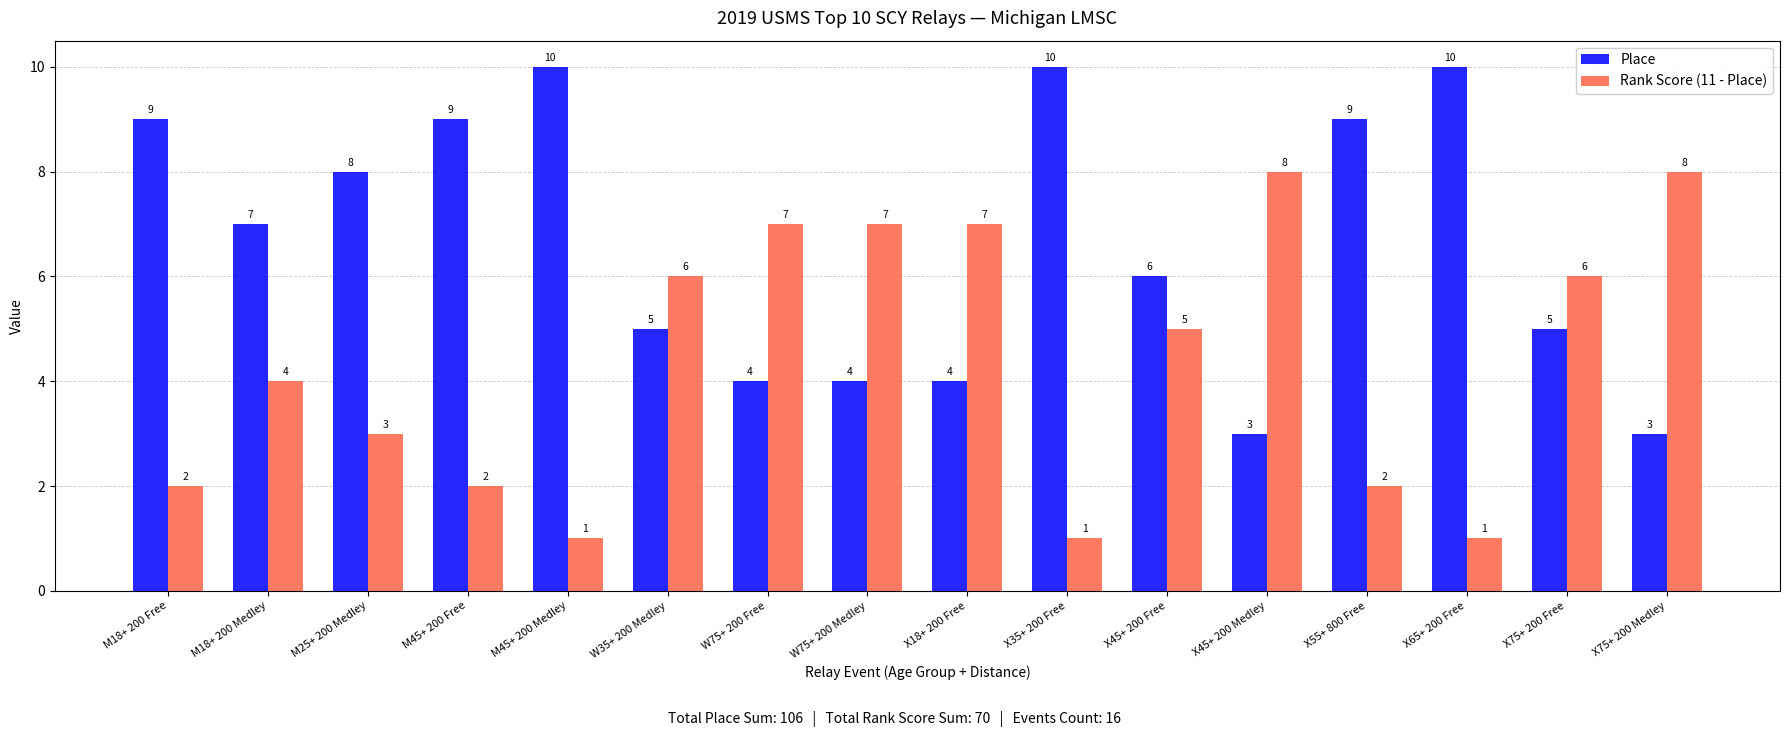

At how many categories does at least one series exceed 1?

16